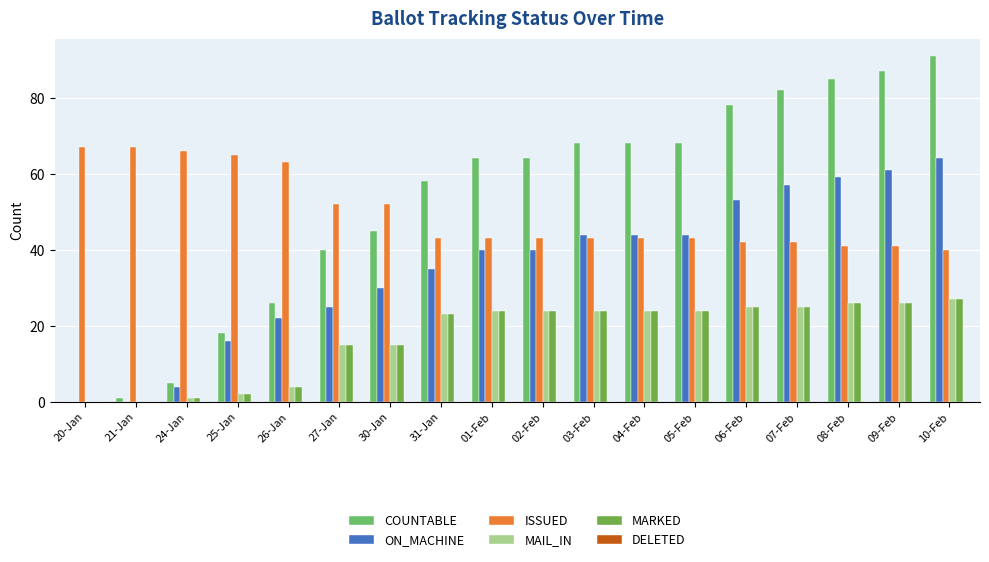

Which series has the widest spread of values?

COUNTABLE